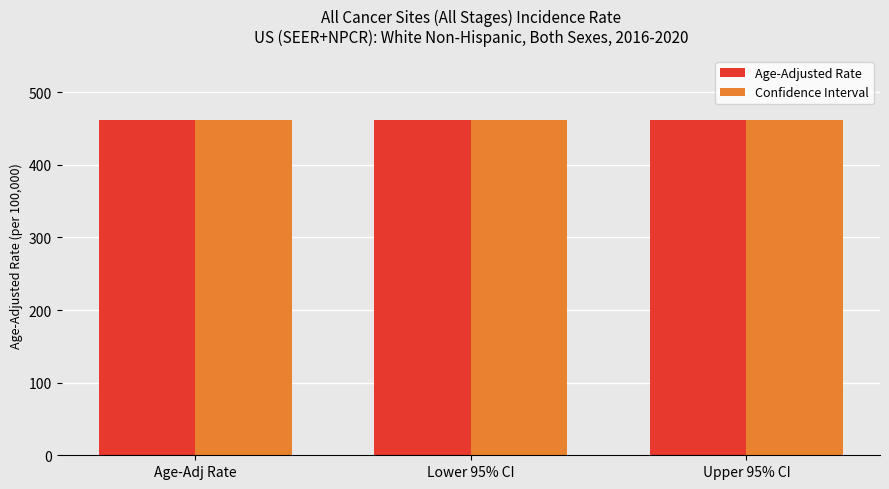

What is the sum of the Confidence Interval values at Age-Adj Rate and Upper 95% CI?

924.2